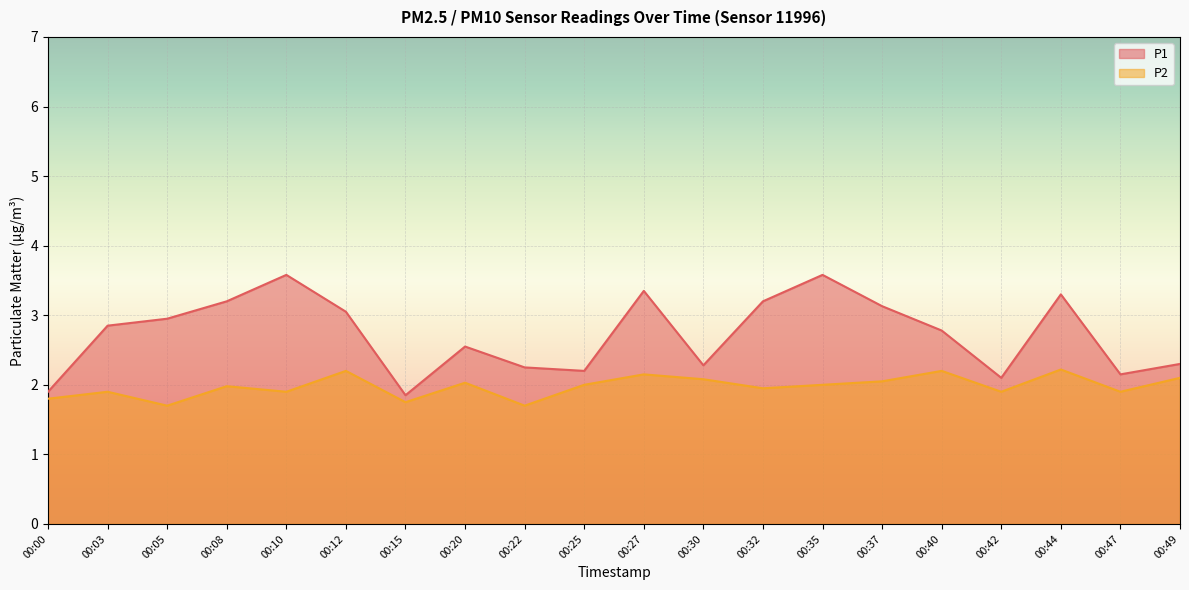

Which series changed the most between 00:27 and 00:37?

P1